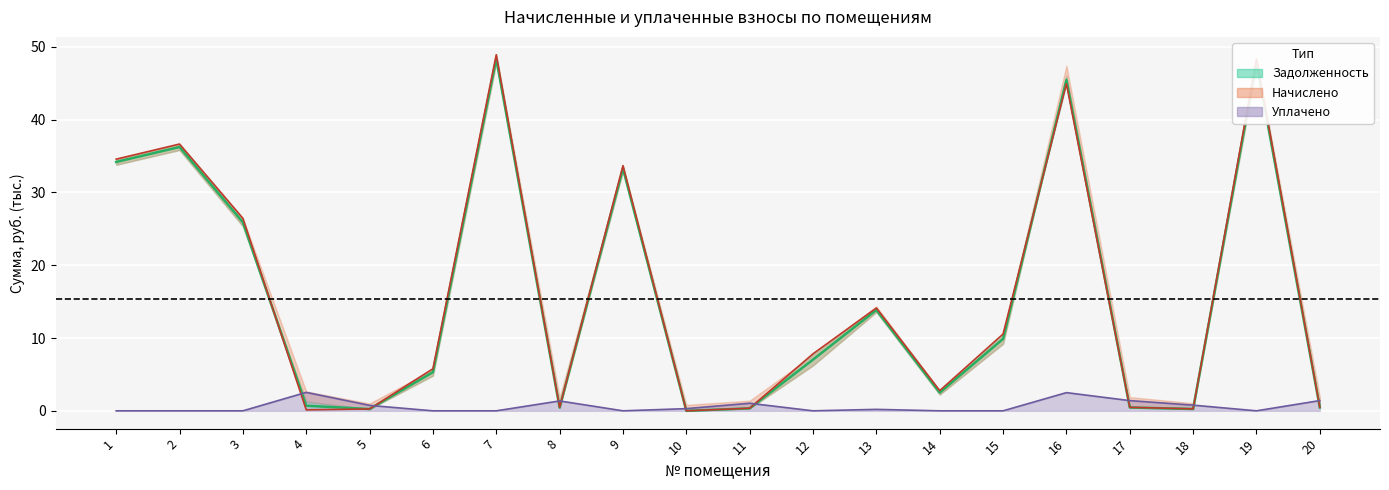

How many series are shown in this chart?

3